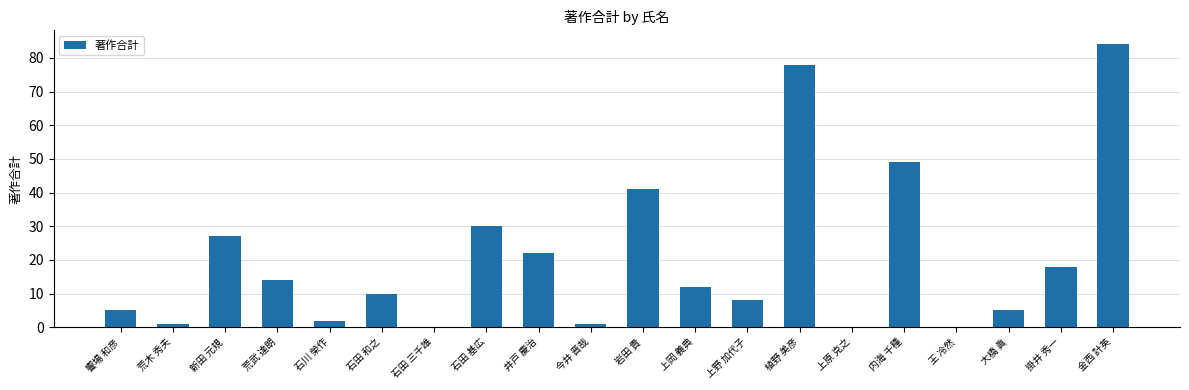

True or false: the data shows -55 at 石田 三千雄.

False